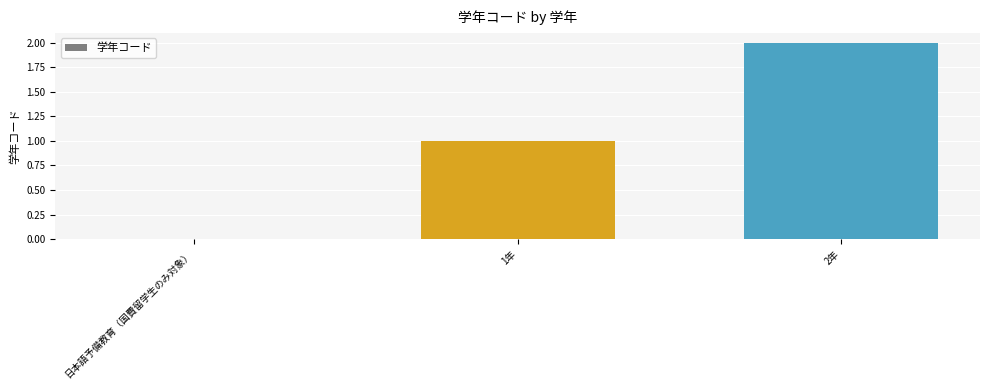

True or false: the data shows 3 at 2年.

False